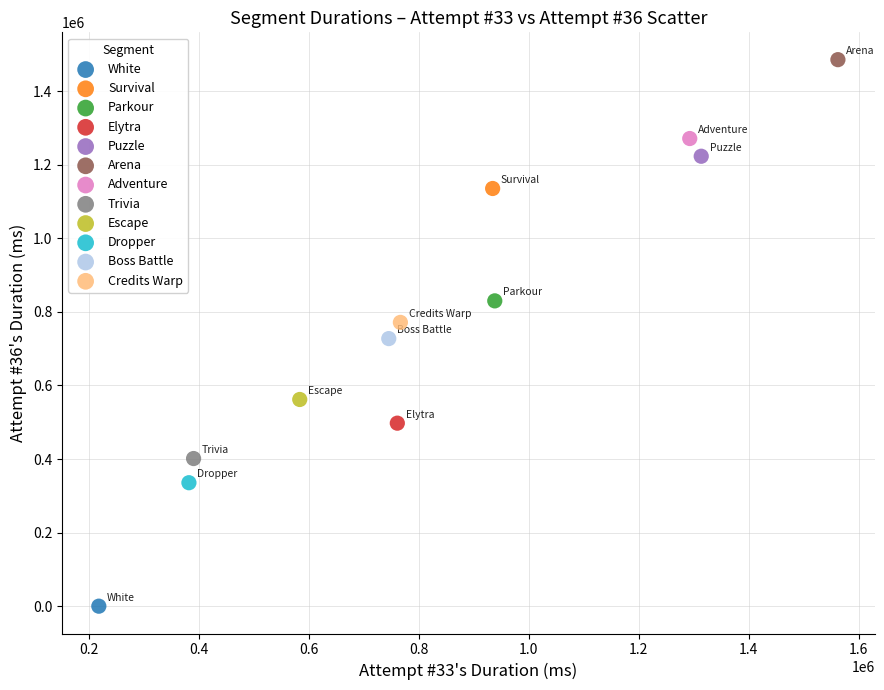

What are all the series names shown in the legend?

White, Survival, Parkour, Elytra, Puzzle, Arena, Adventure, Trivia, Escape, Dropper, Boss Battle, Credits Warp